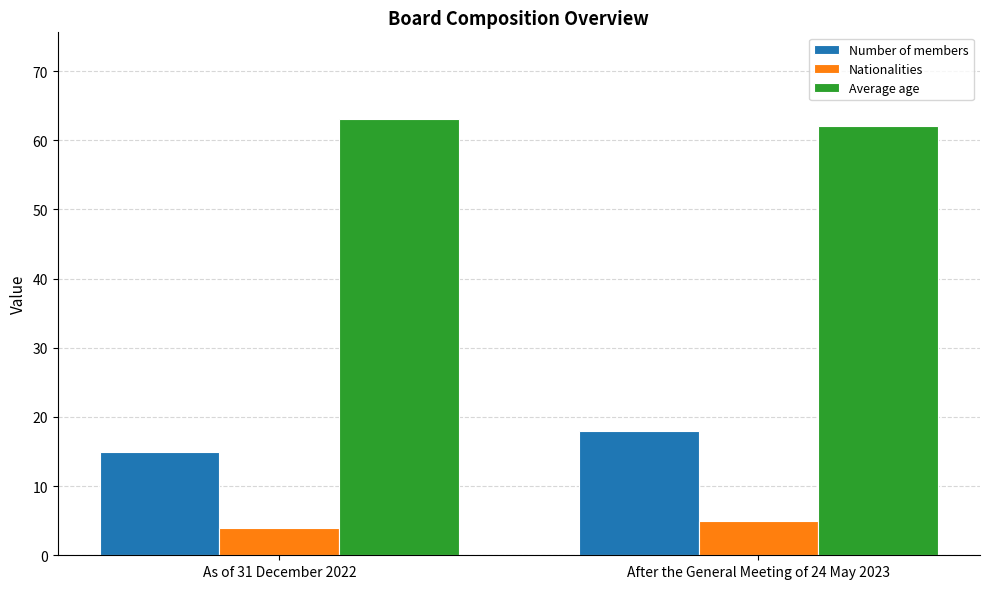

Is the value of Nationalities at As of 31 December 2022 greater than the value of Average age at After the General Meeting of 24 May 2023?

No